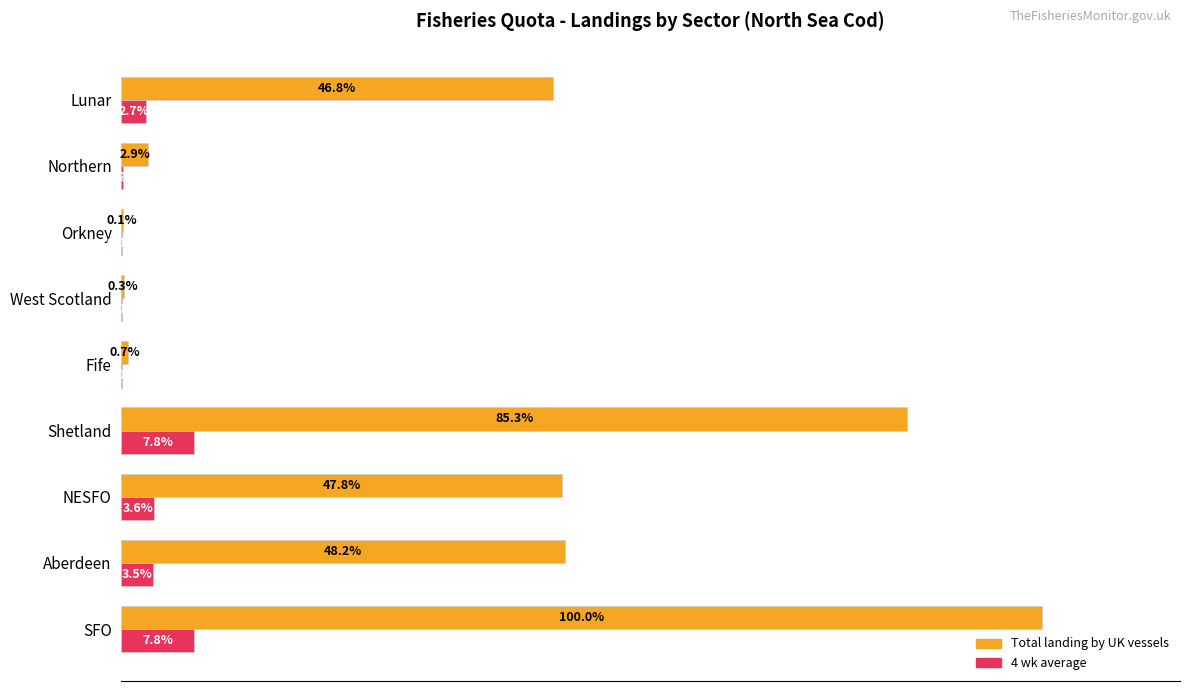

At which category is the sum across all series the highest?

SFO